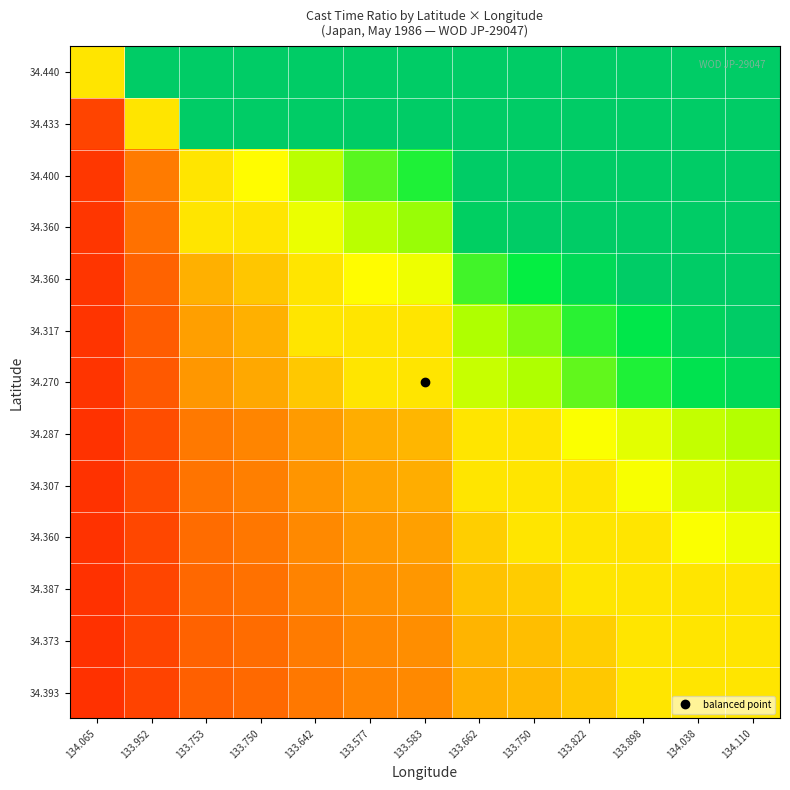

How many distinct data groups are displayed?

13